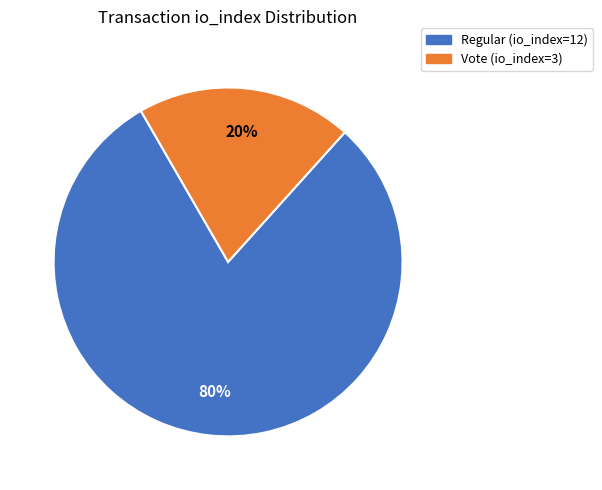

Count the number of slices in the pie.

2